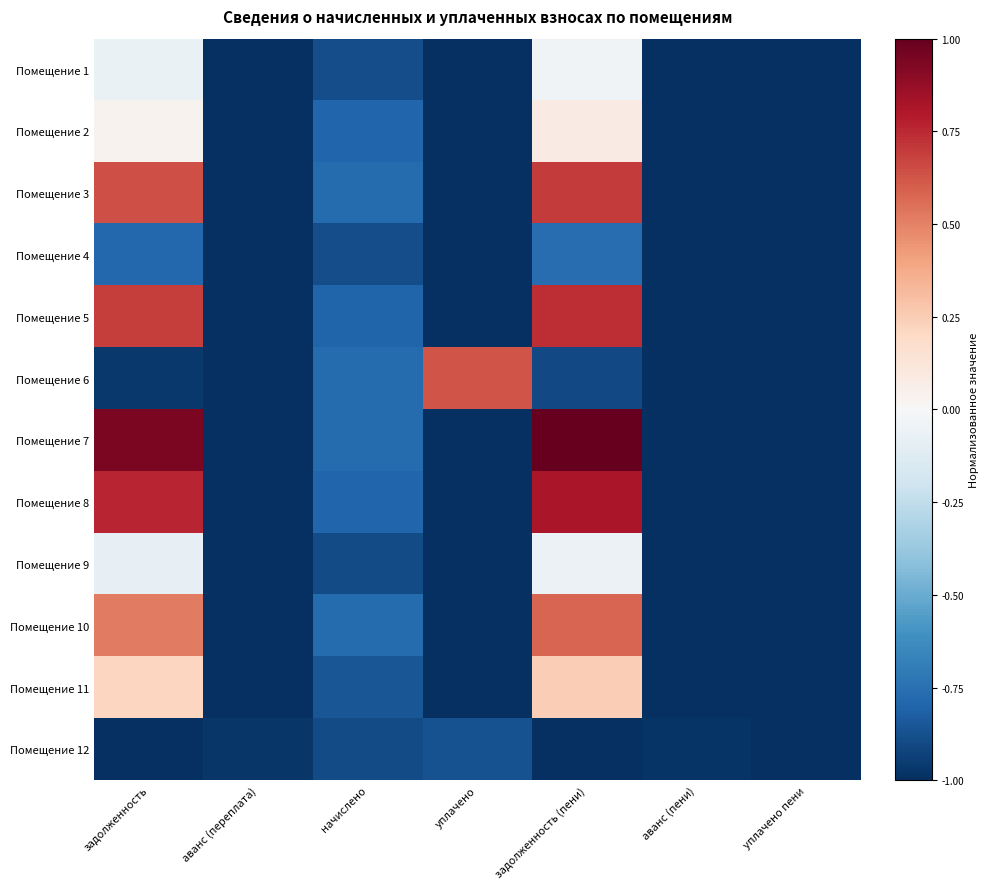

At аванс (пени), list the series in order from smallest to largest.

Помещение 1, Помещение 2, Помещение 3, Помещение 4, Помещение 5, Помещение 6, Помещение 7, Помещение 8, Помещение 9, Помещение 10, Помещение 11, Помещение 12